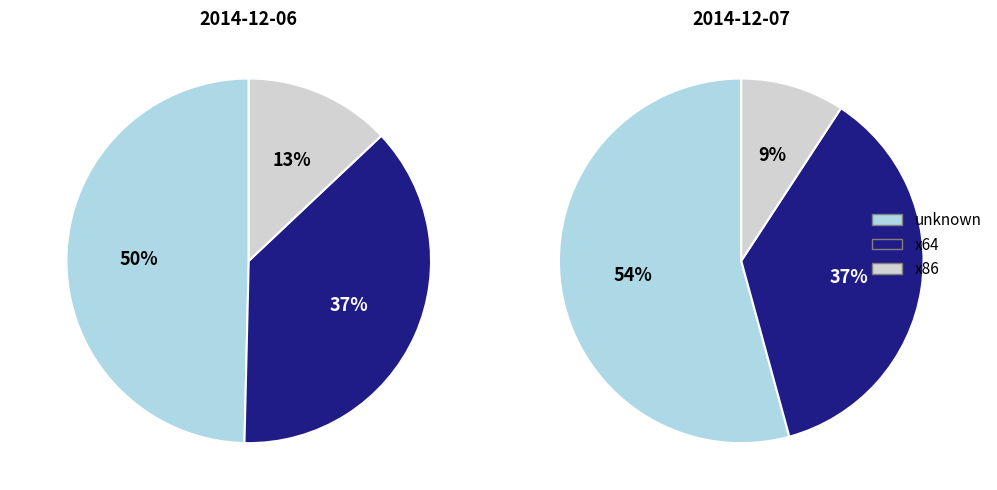

What is the total percentage of 2014-12-06 and 2014-12-07?

100.0%